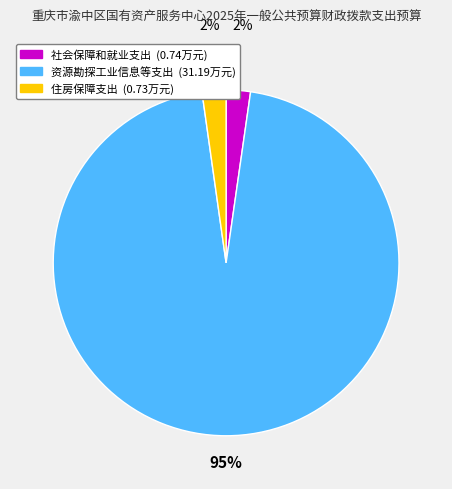

Between 资源勘探工业信息等支出 and 社会保障和就业支出, which is larger?

资源勘探工业信息等支出